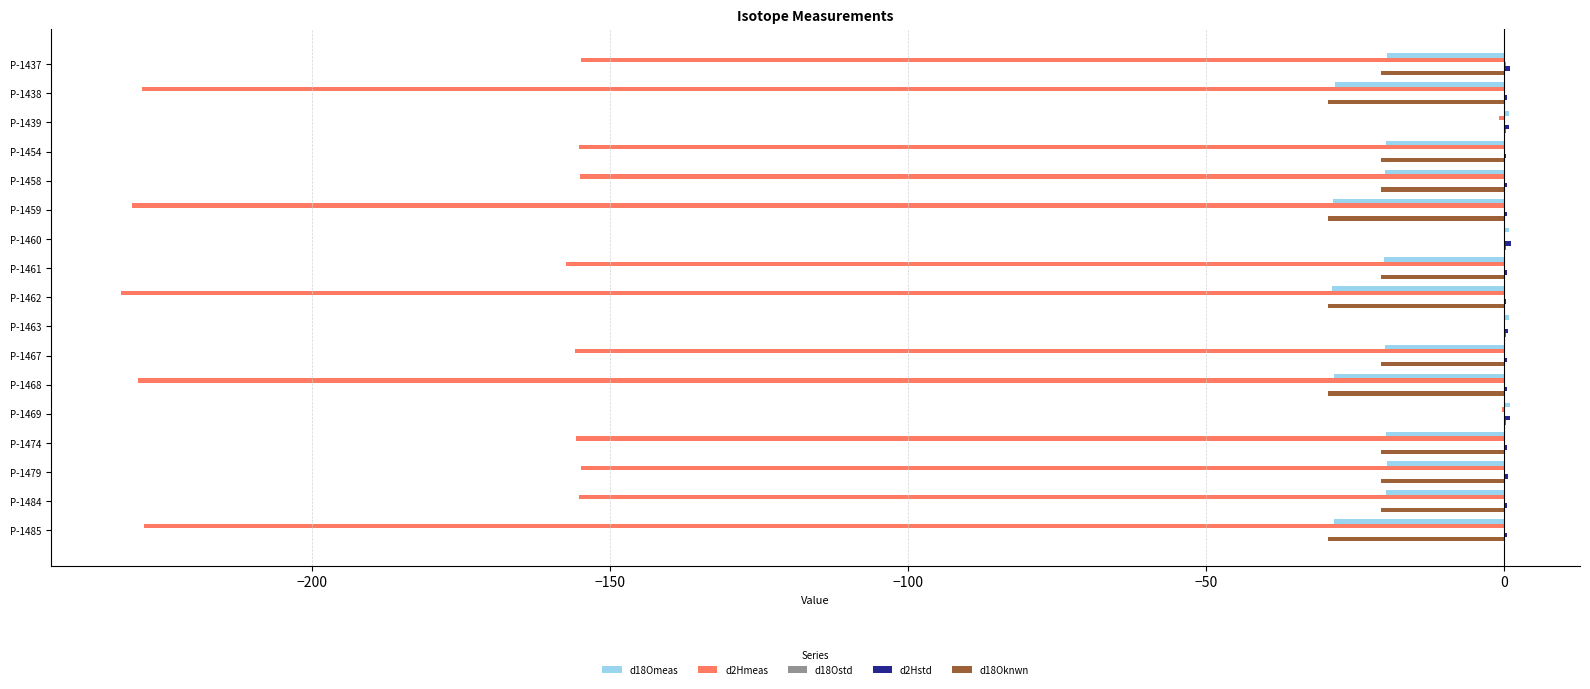

The d2Hmeas series shows -50.3 at P-1479. True or false?

False